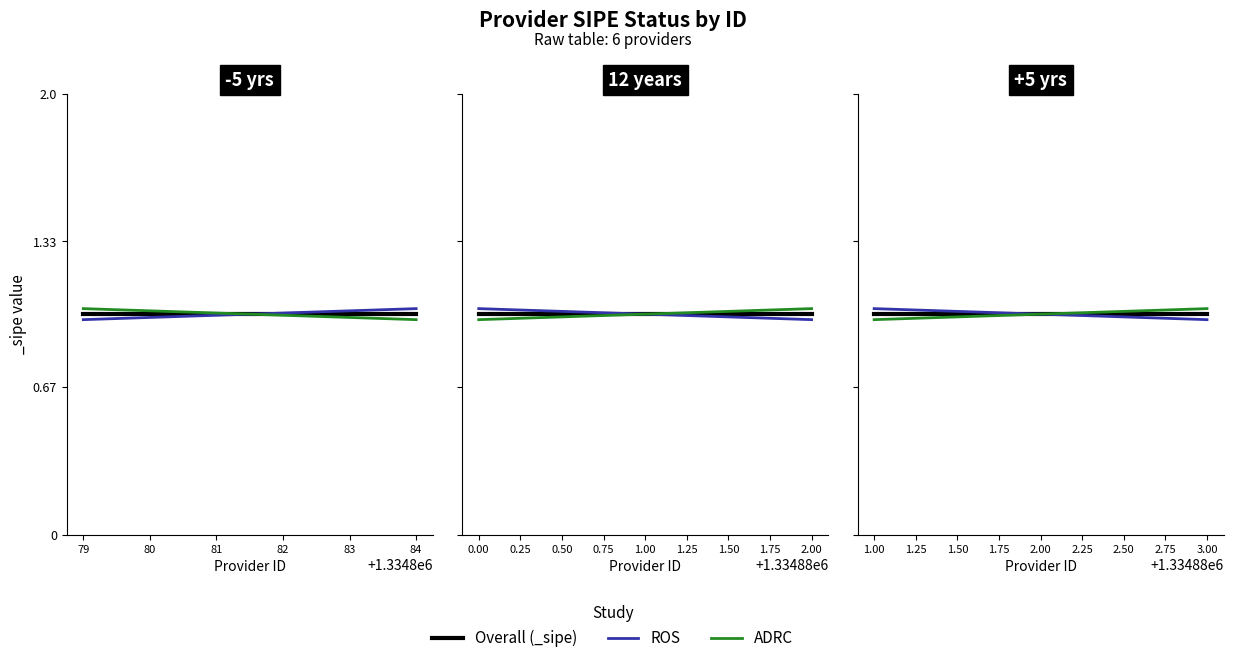

At how many categories does at least one series exceed 1?

2